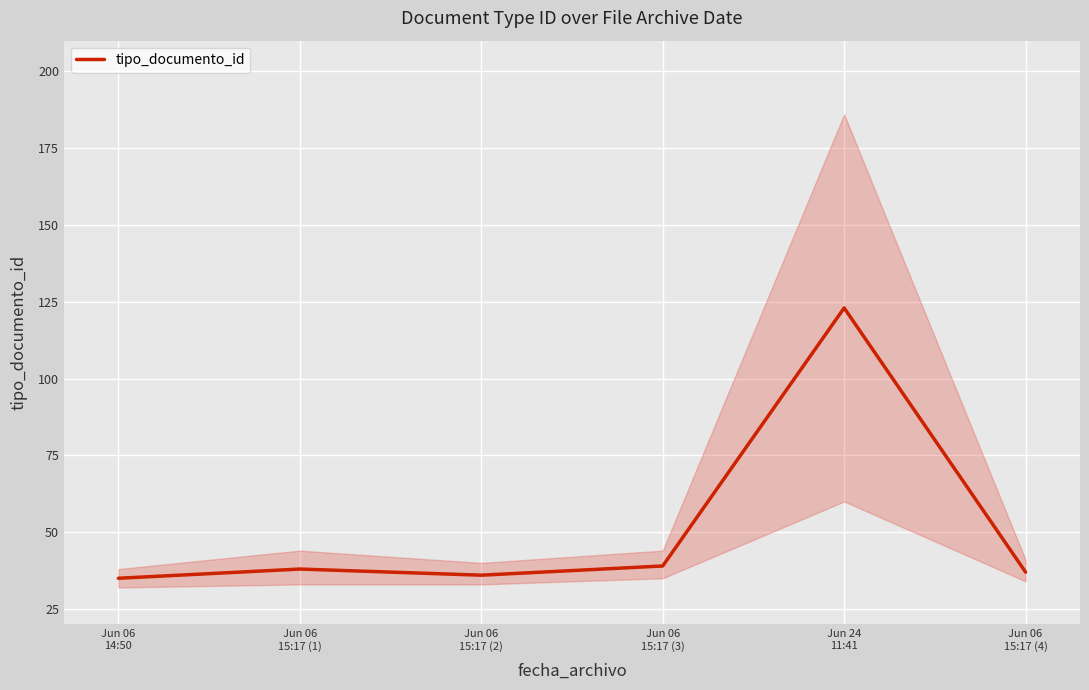

Between Jun 06
15:17 (1) and Jun 06
14:50, which is larger?

Jun 06
15:17 (1)